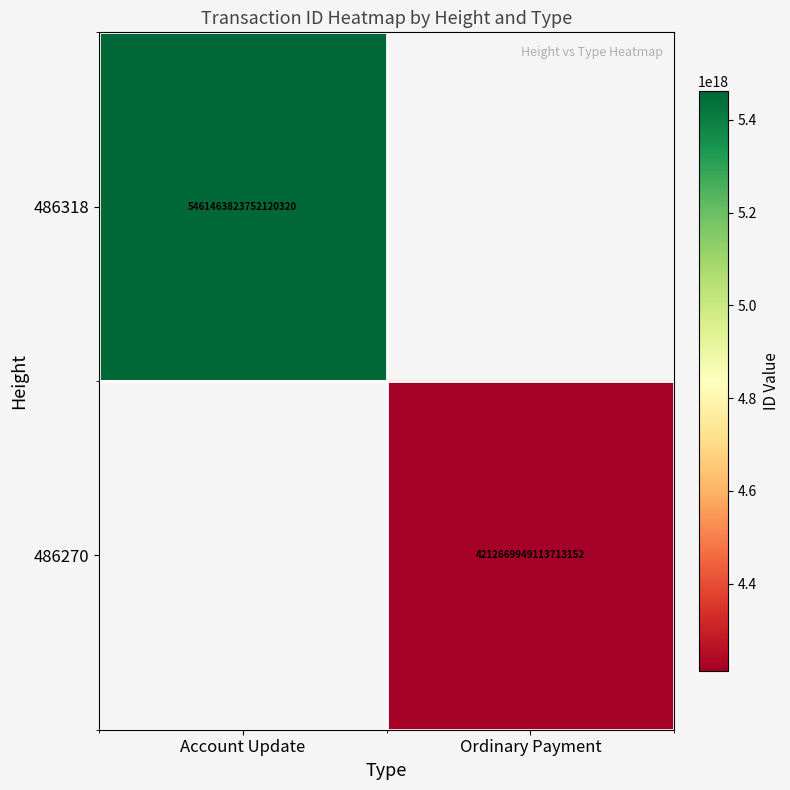

What is the smallest value displayed?

4212669949113713152.0